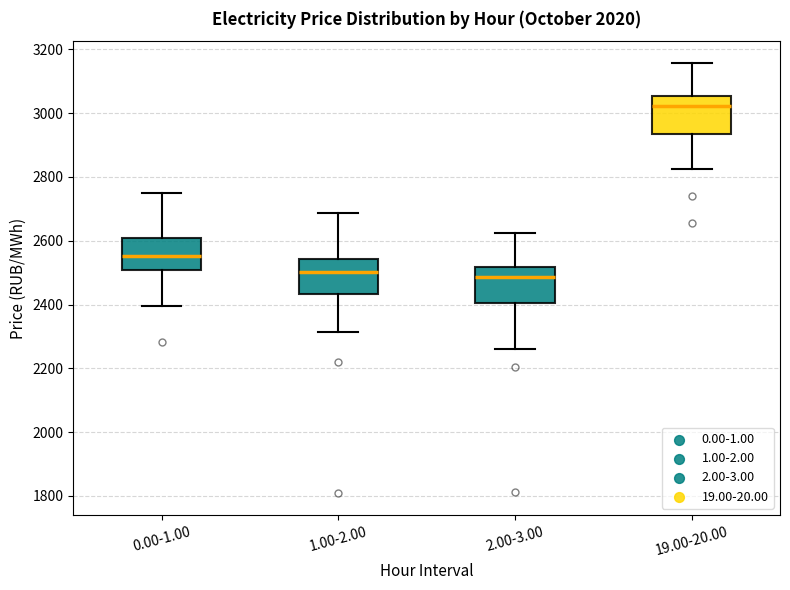

Where does the median line of the box for 2.00-3.00 sit on the y-axis? The values are not printed on the chart, so give them approximately, as read against the axis.

2480